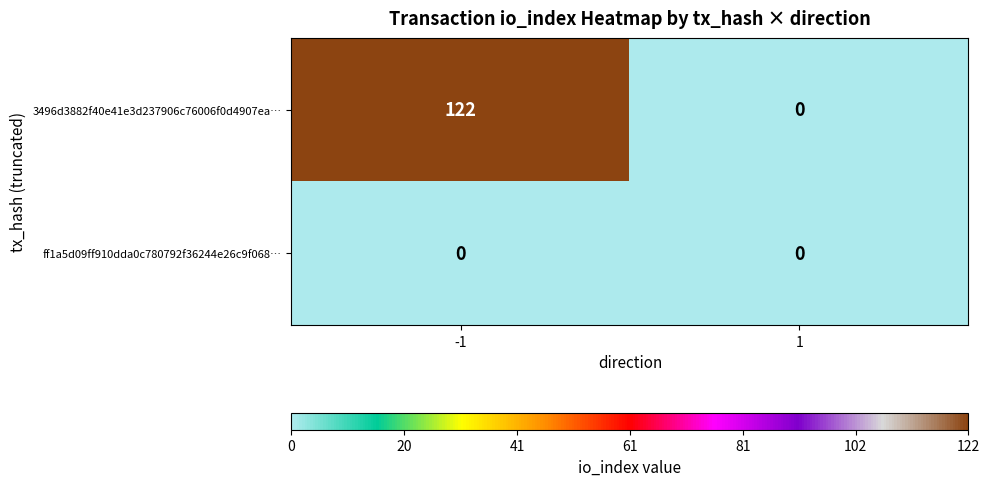

The value of ff1a5d09ff910dda0c780792f36244e26c9f068… at 1 is 0. True or false?

True